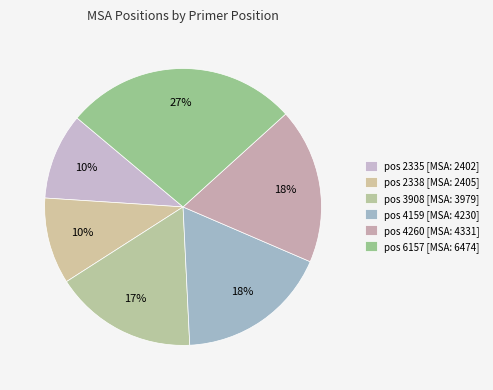

To the nearest percent, what is the average slice percentage?

17%